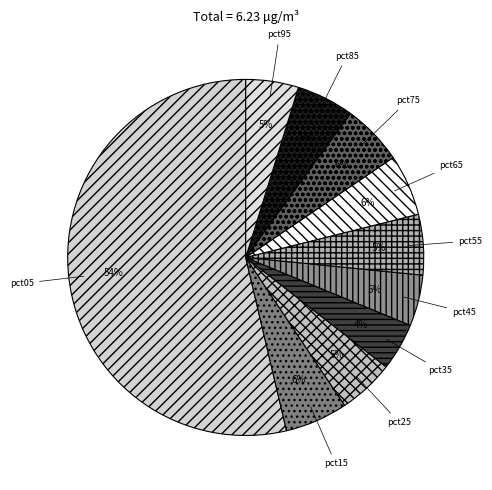

Combined, do pct05 and pct95 account for over 50%?

Yes